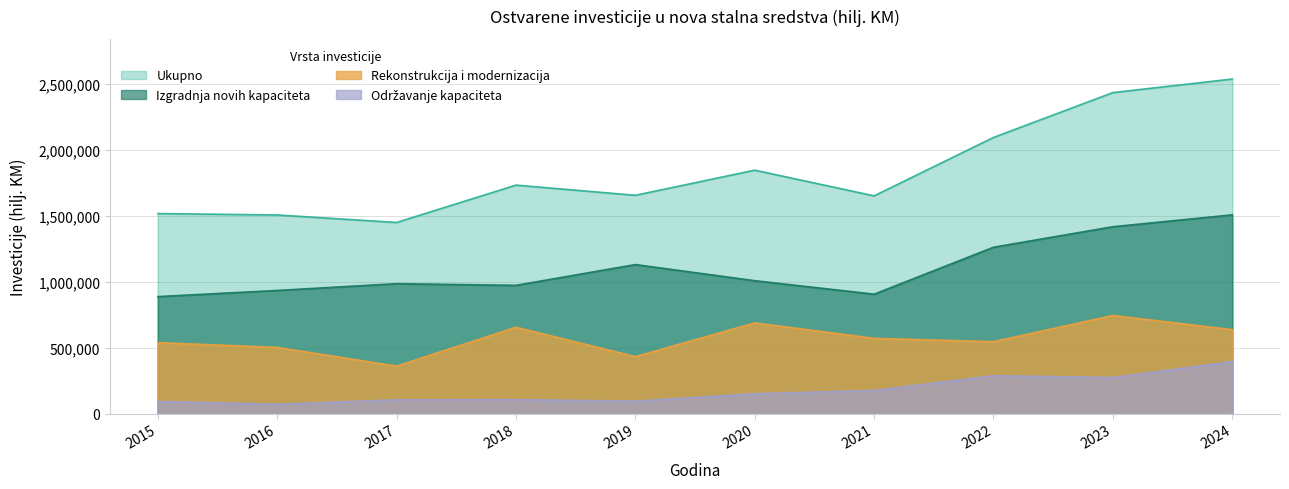

What is the lowest value of the Održavanje kapaciteta series?

70724